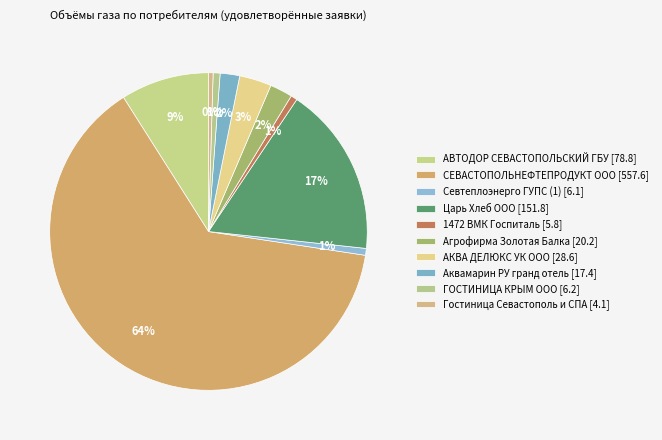

Which slice is the smallest?

Гостиница Севастополь и СПА